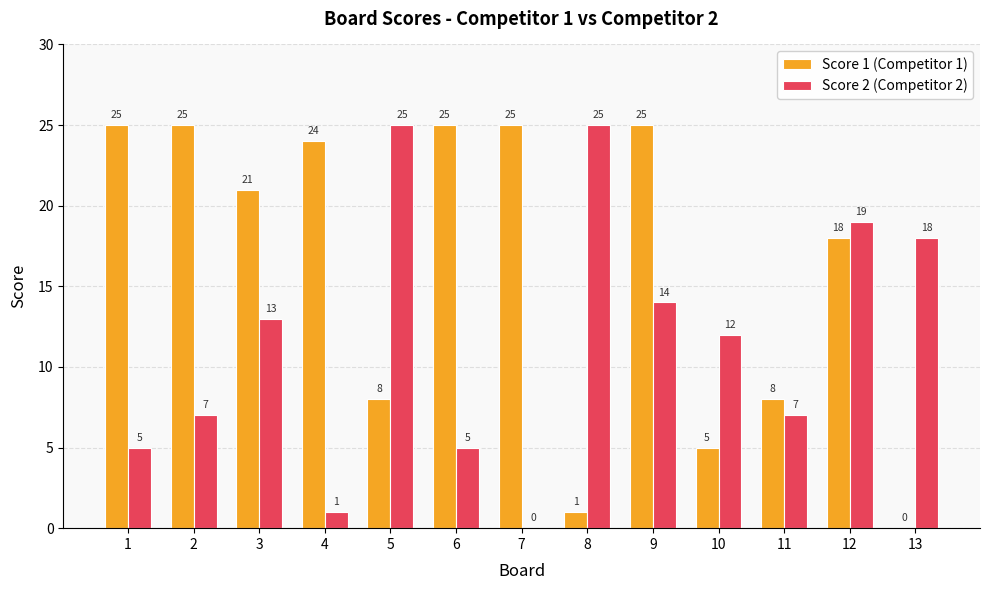

How many groups of bars are there?

13